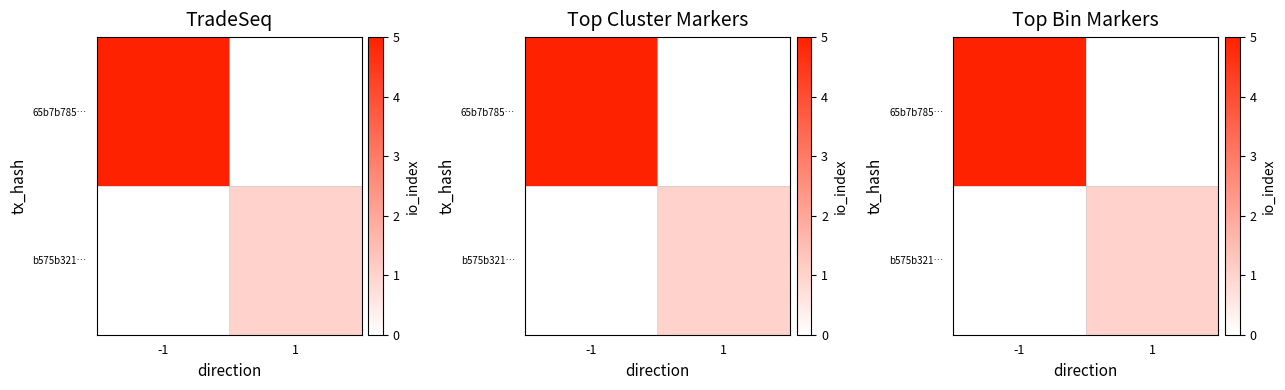

Is it true that 65b7b785… equals 3 at -1?

False